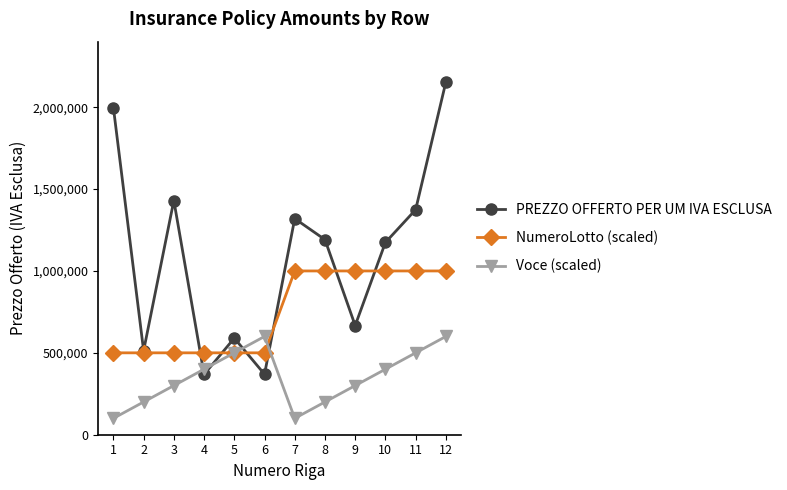

List the series in order of their overall mean, lowest first.

Voce (scaled), NumeroLotto (scaled), PREZZO OFFERTO PER UM IVA ESCLUSA